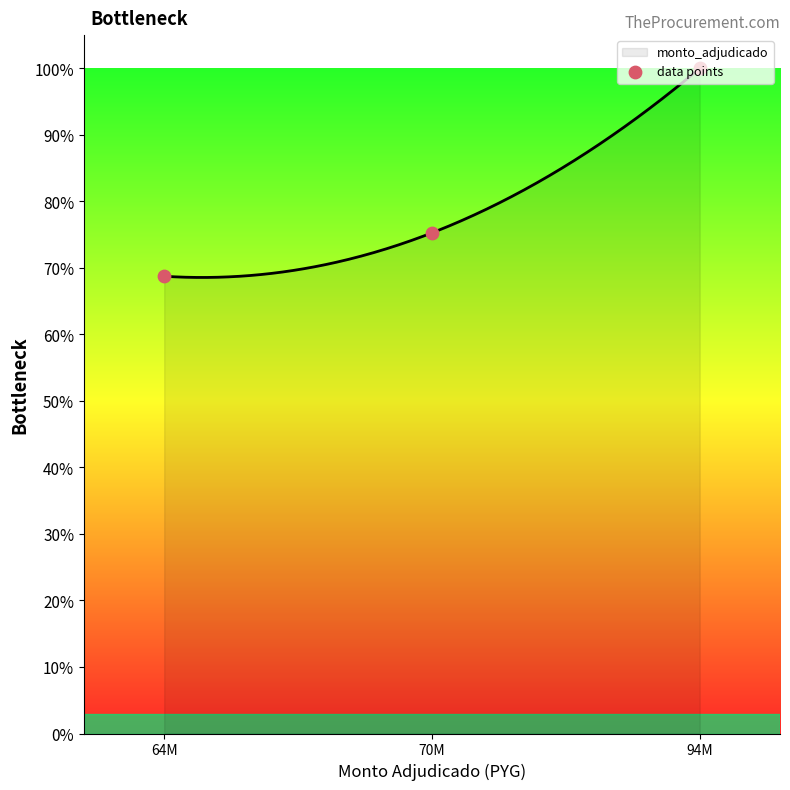

Which has a higher value, 94M or 70M?

94M